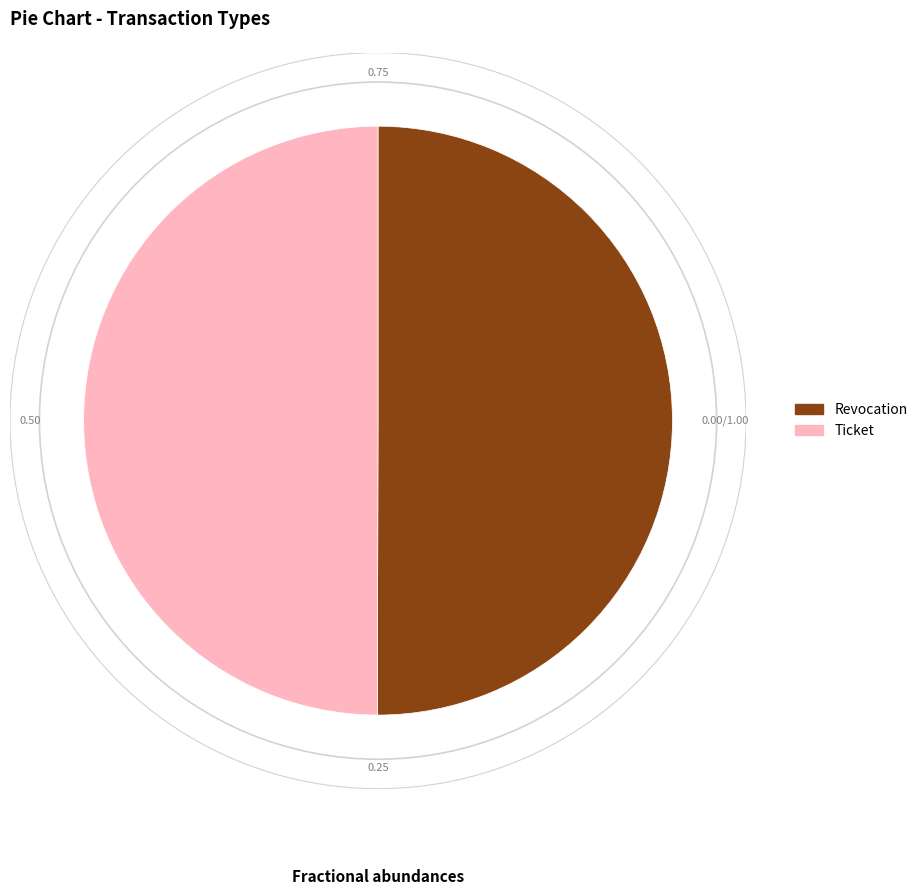

How many slices are in this pie chart?

2